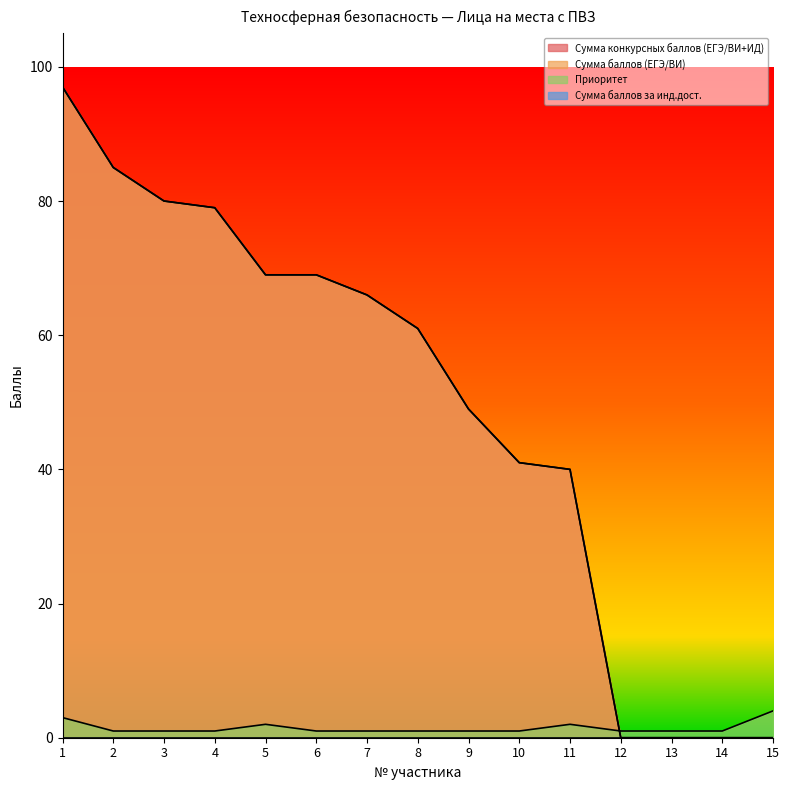

Reading left to right, transcribe all the data shown in this chart.

Сумма конкурсных баллов (ЕГЭ/ВИ+ИД): 97	85	80	79	69	69	66	61	49	41	40	0	0	0	0
Сумма баллов (ЕГЭ/ВИ): 97	85	80	79	69	69	66	61	49	41	40	0	0	0	0
Приоритет: 3	1	1	1	2	1	1	1	1	1	2	1	1	1	4